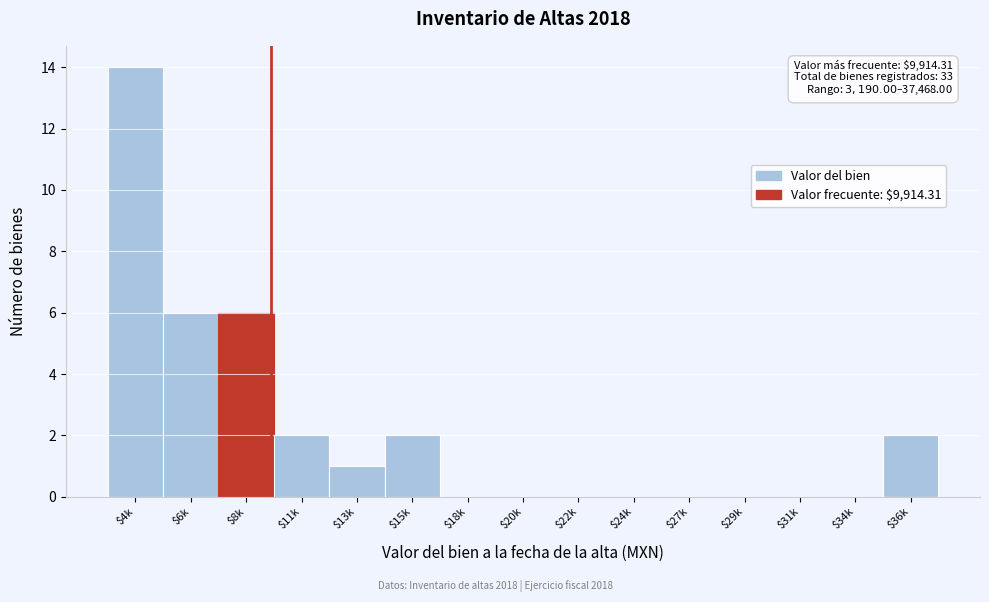

What is the sum of all values?

33